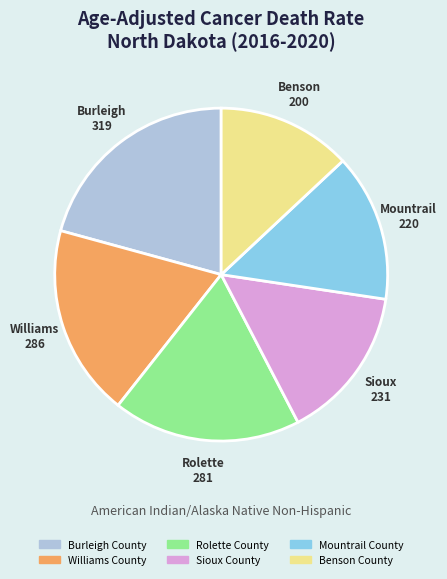

Combined, do Burleigh County and Mountrail County account for over 50%?

No